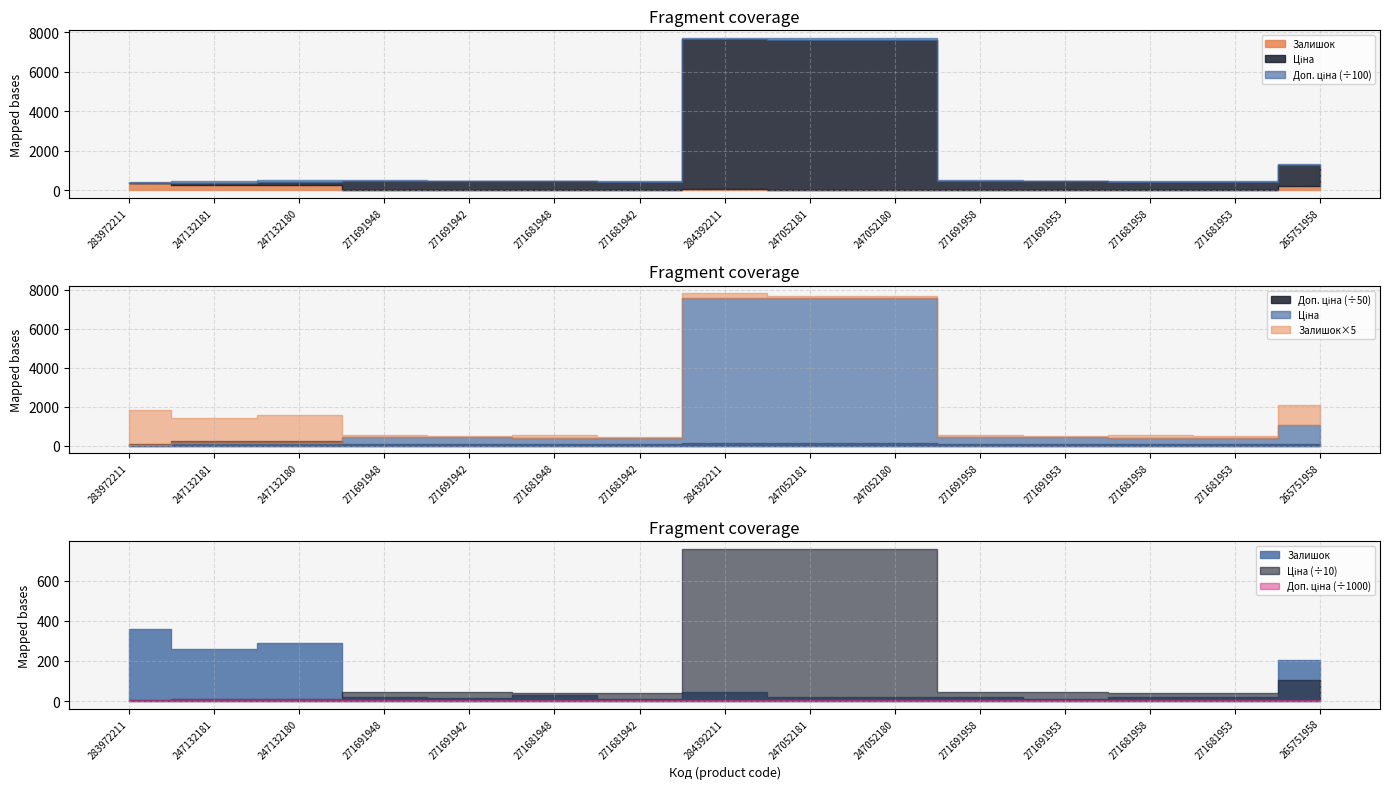

How many lines are shown in the chart?

3